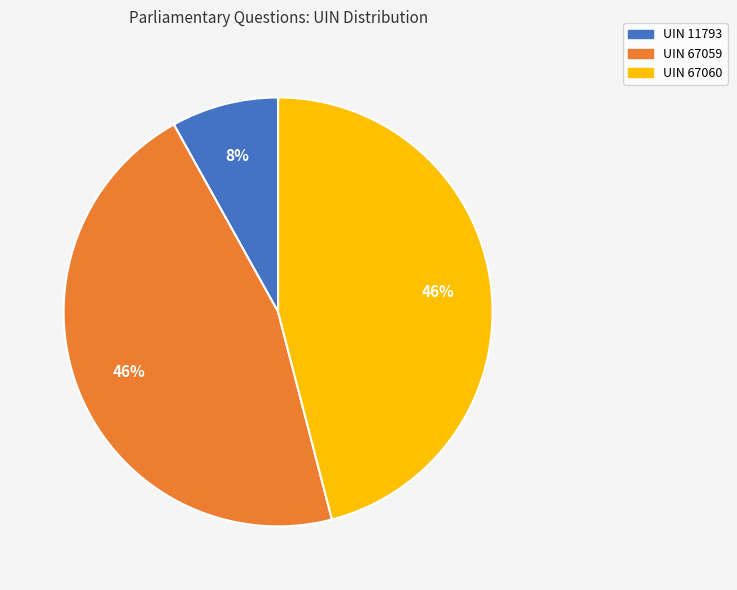

To the nearest percent, what is the difference between the UIN 11793 and UIN 67059 slice percentages?

38%